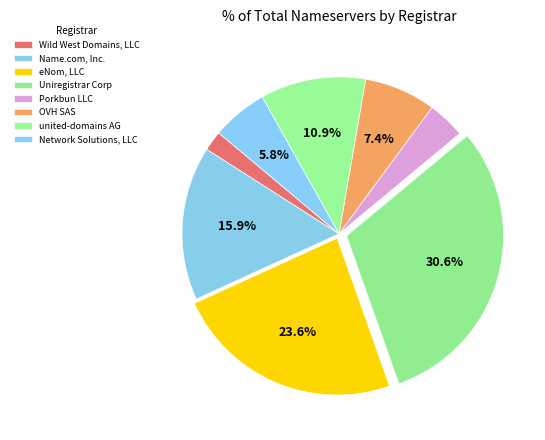

Which slice is the largest?

Uniregistrar Corp